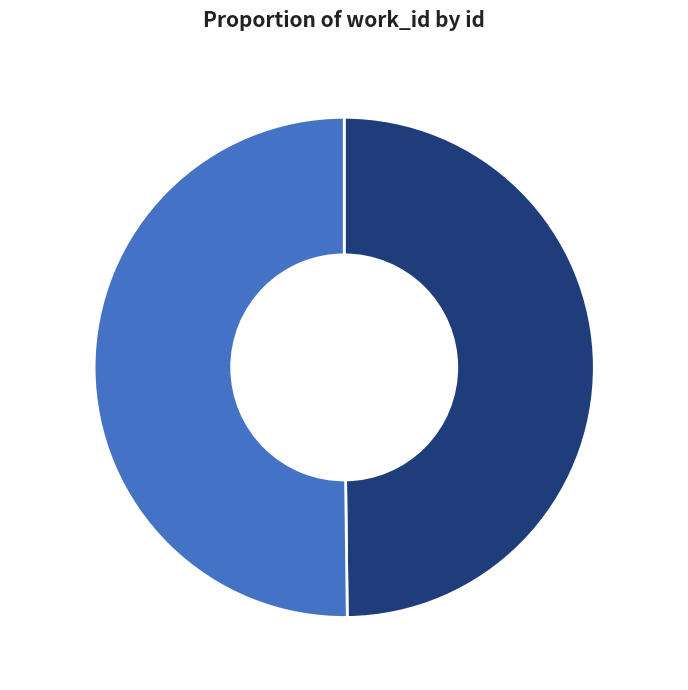

How many segments does this pie chart have?

2